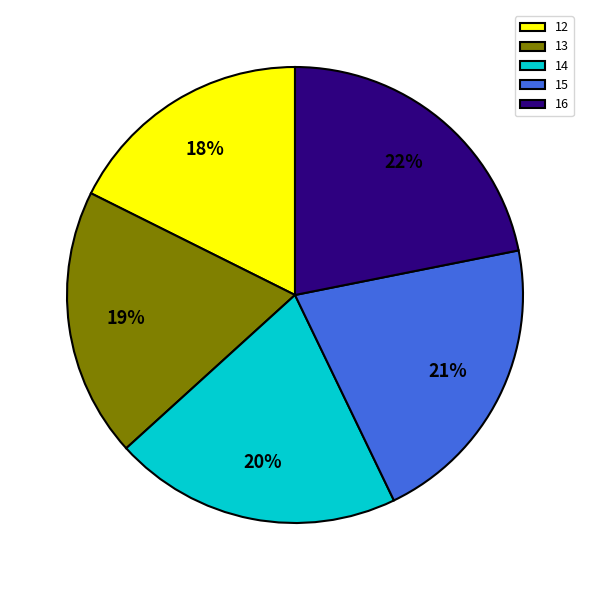

Rank the categories by value from lowest to highest.

12, 13, 14, 15, 16